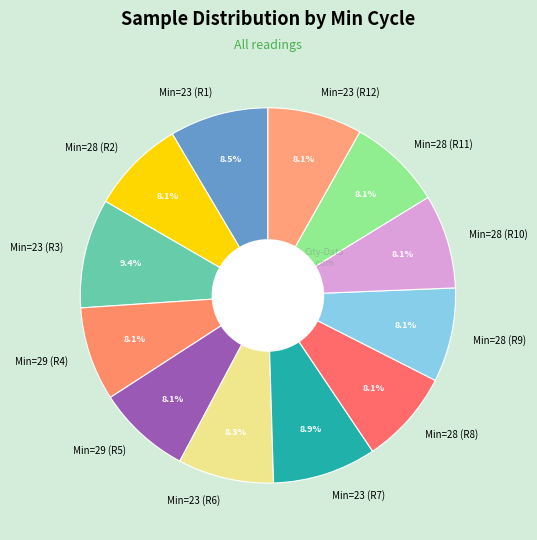

Combined, what portion of the pie is Min=23 (R1) and Min=28 (R2)?

16.6%